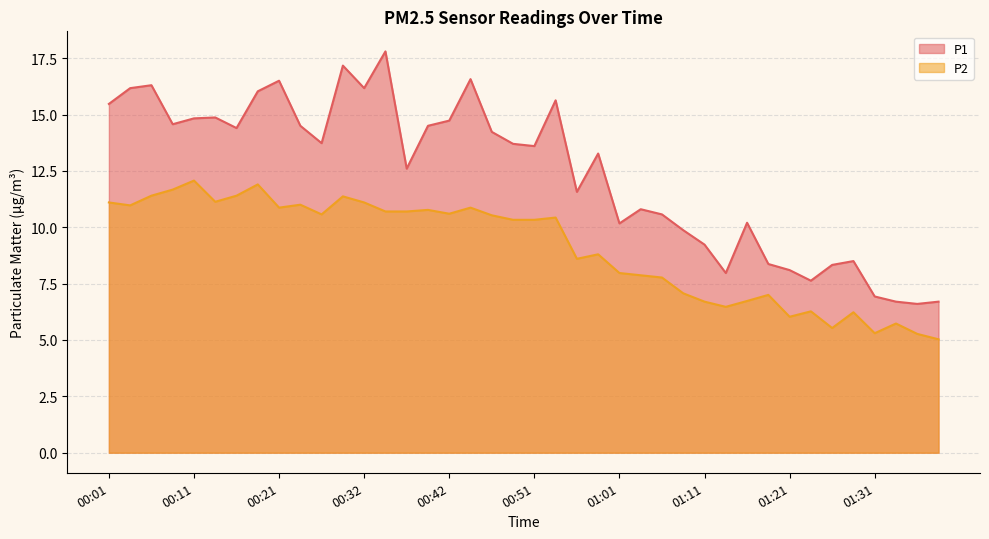

Reading left to right, extract all data points from this chart.

P1: 15.5	16.2	16.3	14.6	14.8	14.9	14.4	16.0	16.5	14.5	13.7	17.2	16.2	17.8	12.6	14.5	14.7	16.6	14.2	13.7	13.6	15.6	11.6	13.3	10.2	10.8	10.6	9.9	9.2	8.0	10.2	8.4	8.1	7.6	8.3	8.5	6.9	6.7	6.6	6.7
P2: 11.1	11.0	11.4	11.7	12.1	11.1	11.4	11.9	10.9	11.0	10.6	11.4	11.1	10.7	10.7	10.8	10.6	10.9	10.5	10.3	10.3	10.4	8.6	8.8	8.0	7.9	7.8	7.1	6.7	6.5	6.7	7.0	6.0	6.3	5.5	6.2	5.3	5.7	5.3	5.0